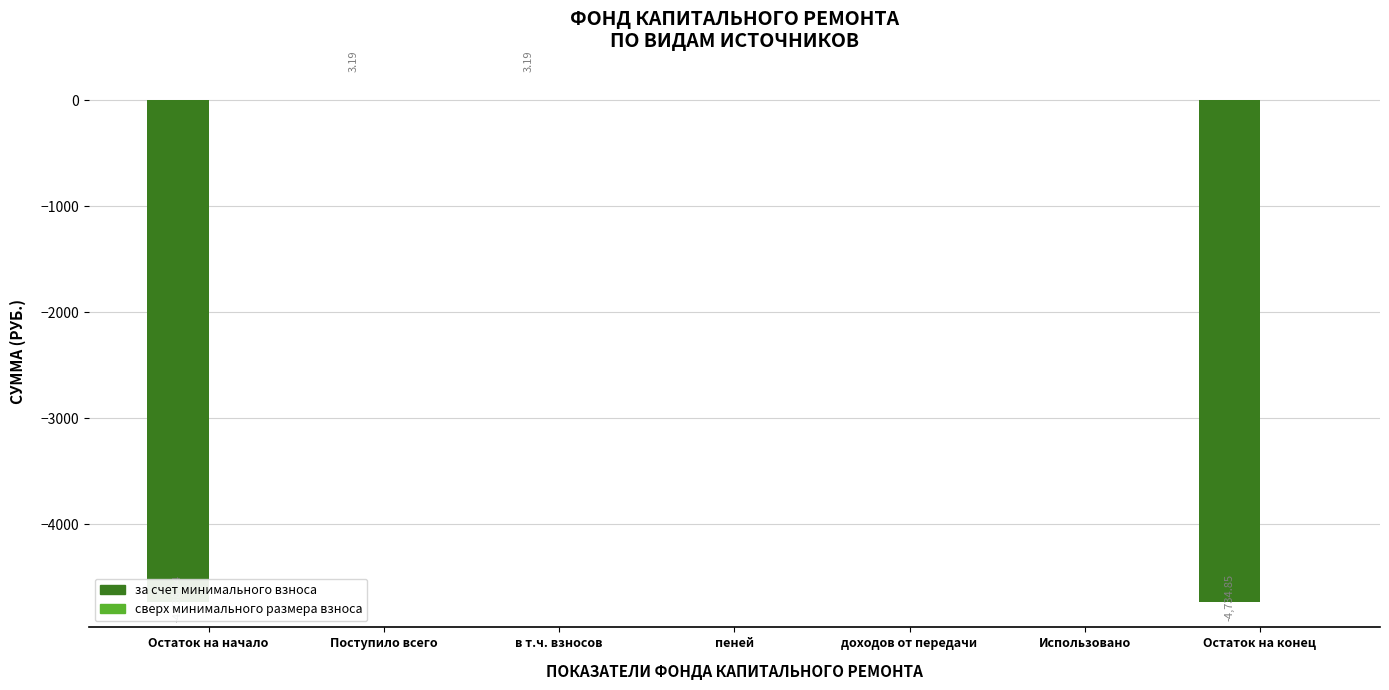

How many values in за счет минимального взноса are above zero?

2